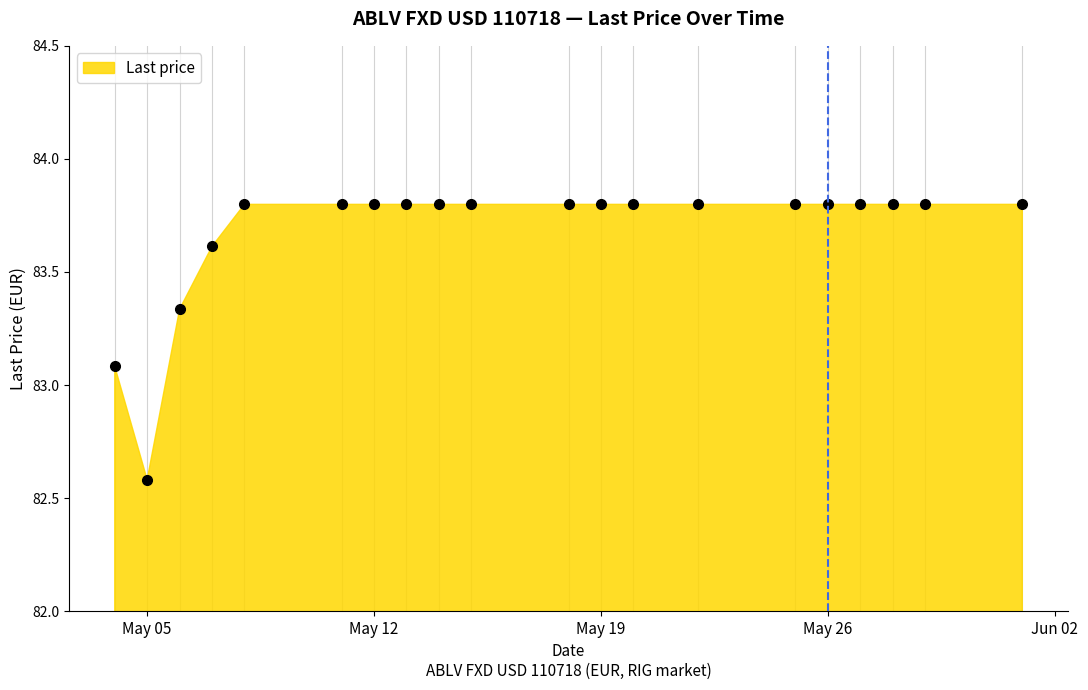

What is the value of the 14th point from the left?

83.8